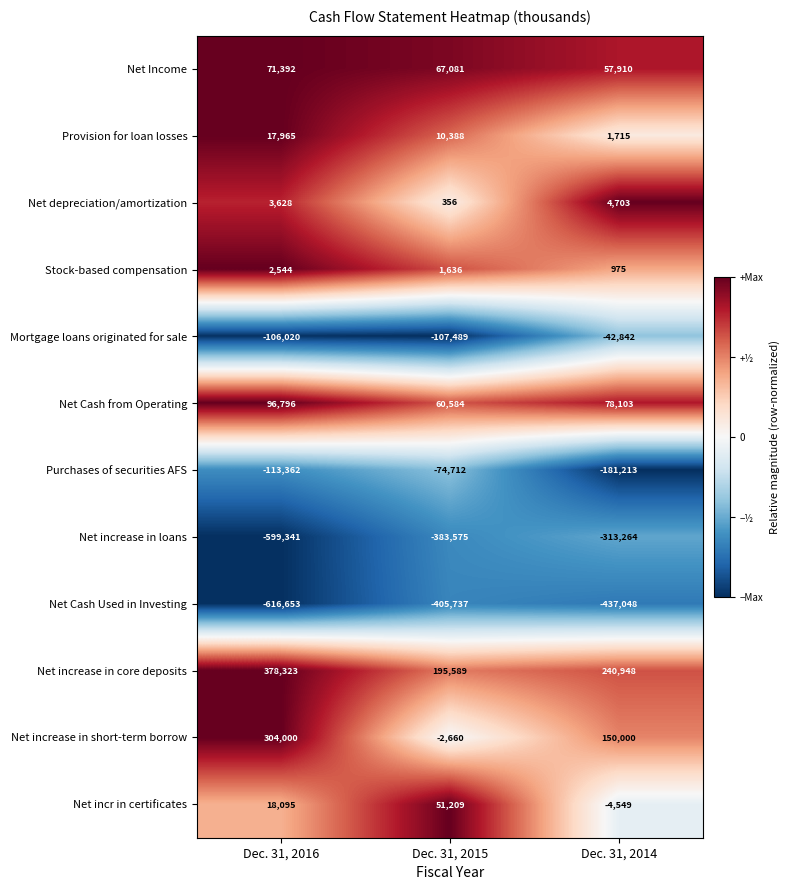

Where does the Net increase in short-term borrow series first go above 150000?

Dec. 31, 2016